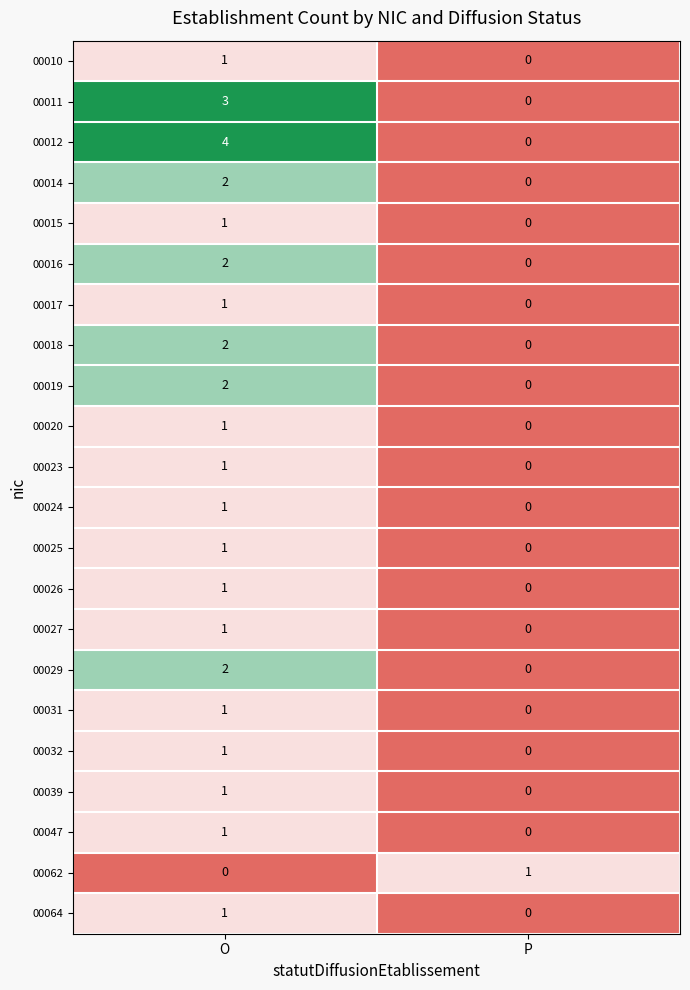

Which series has the largest total across all categories?

00012